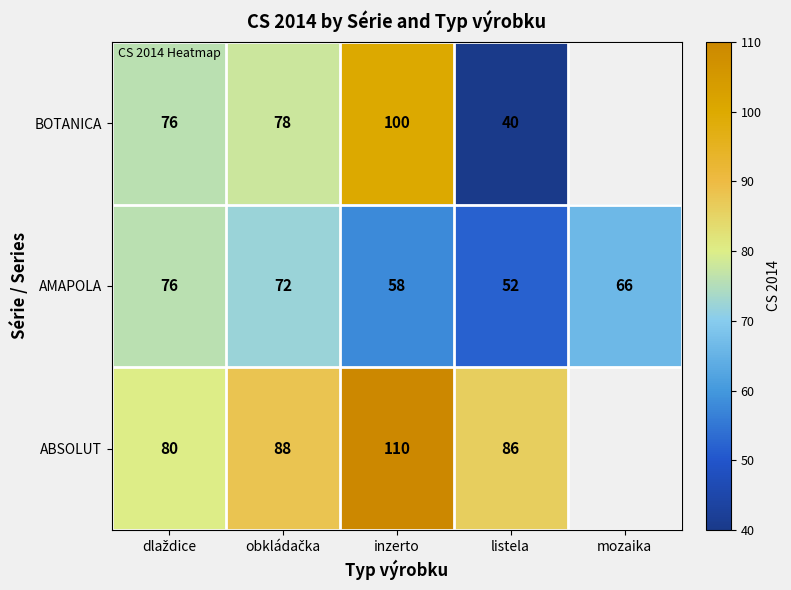

What is the total value across all series at listela?

178